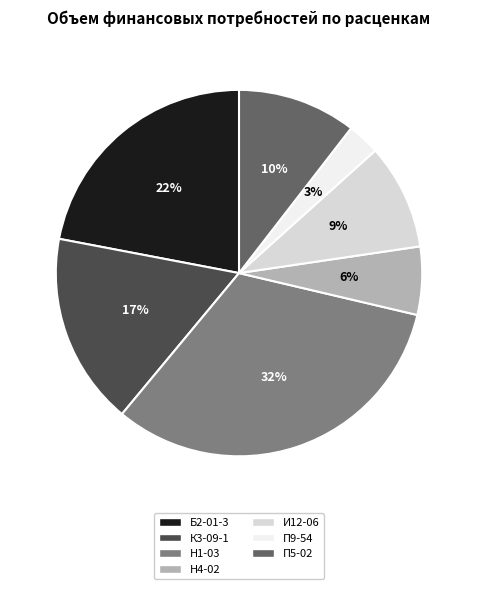

Is it true that Н4-02 is 6% of the pie?

True